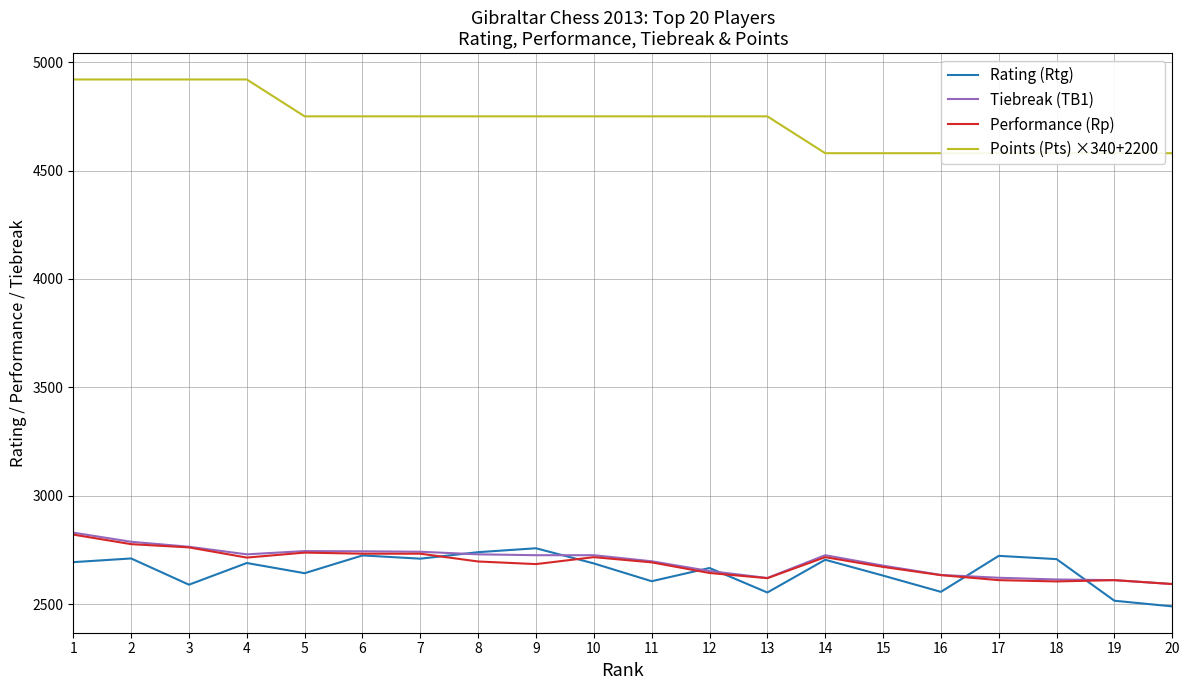

At which category does Performance (Rp) reach its first local peak?

5